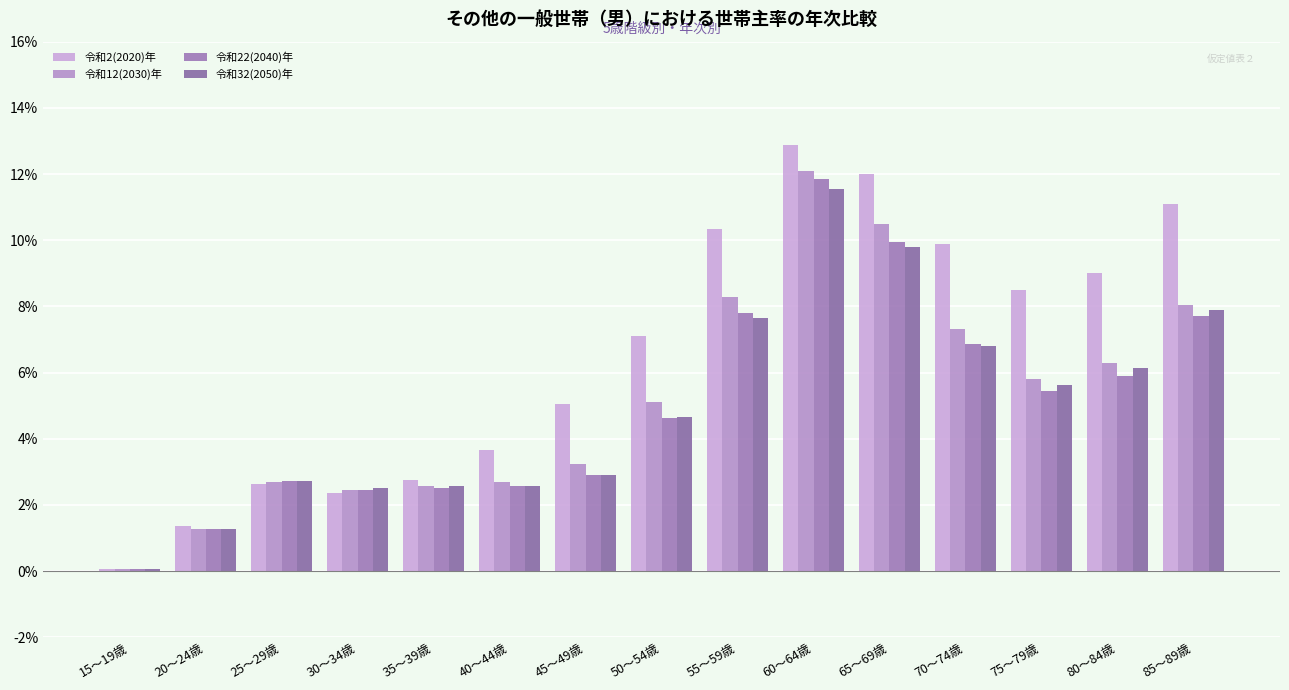

At which label does 令和32(2050)年 reach its minimum?

15～19歳